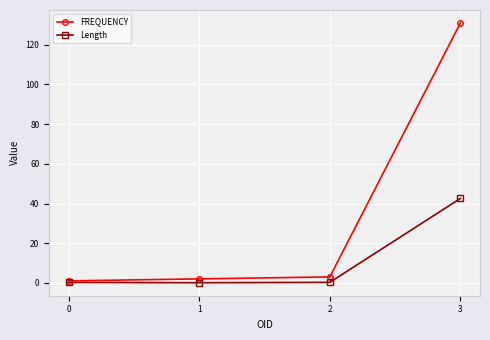

Which category has the highest value across all series?

3